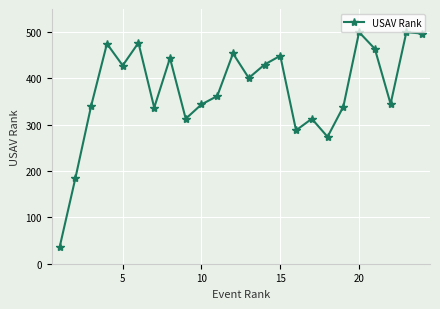

Does the chart display data point markers on the line(s)?

Yes